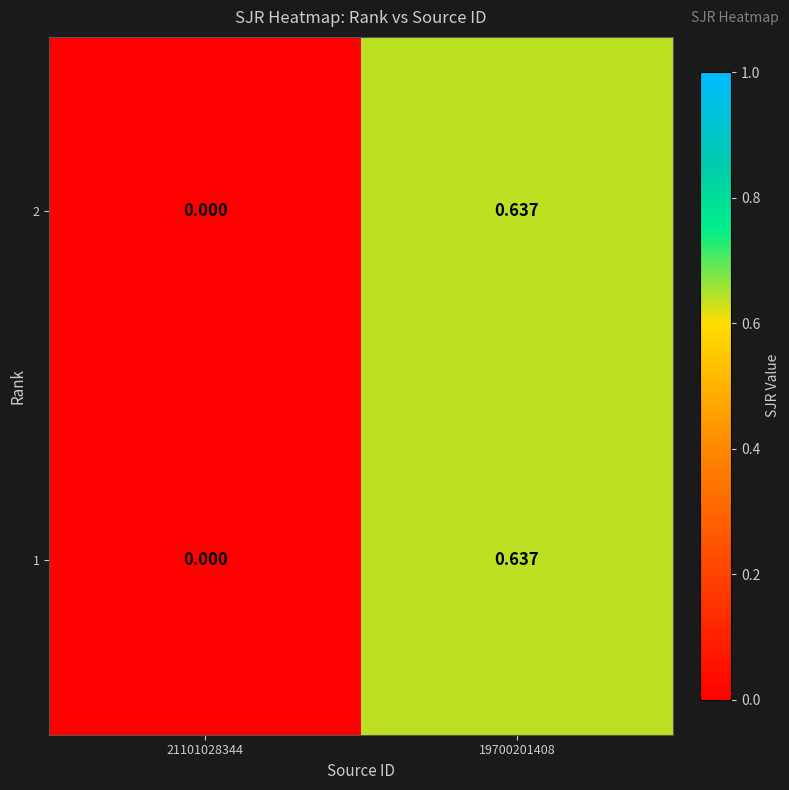

Is the value of 2 at 19700201408 greater than the value of 1 at 21101028344?

Yes